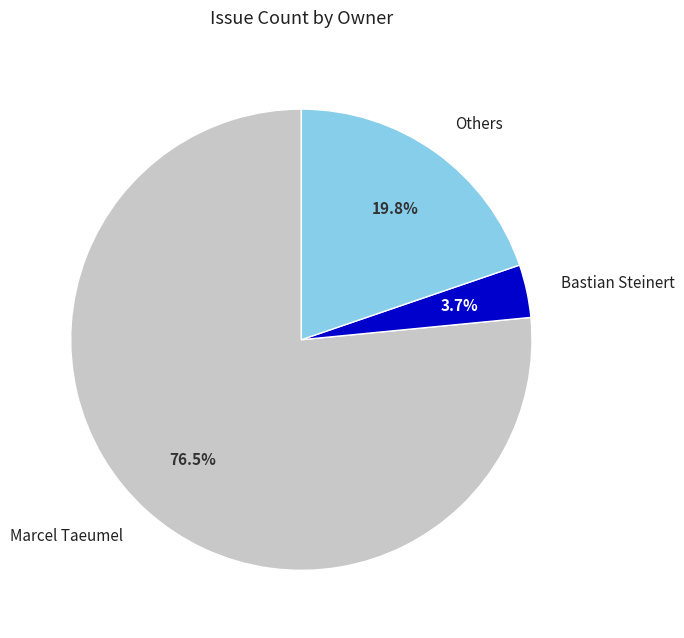

Count the number of slices in the pie.

3